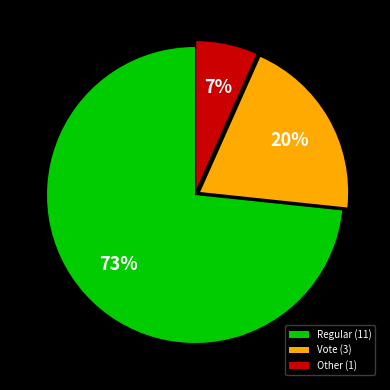

How many segments does this pie chart have?

3